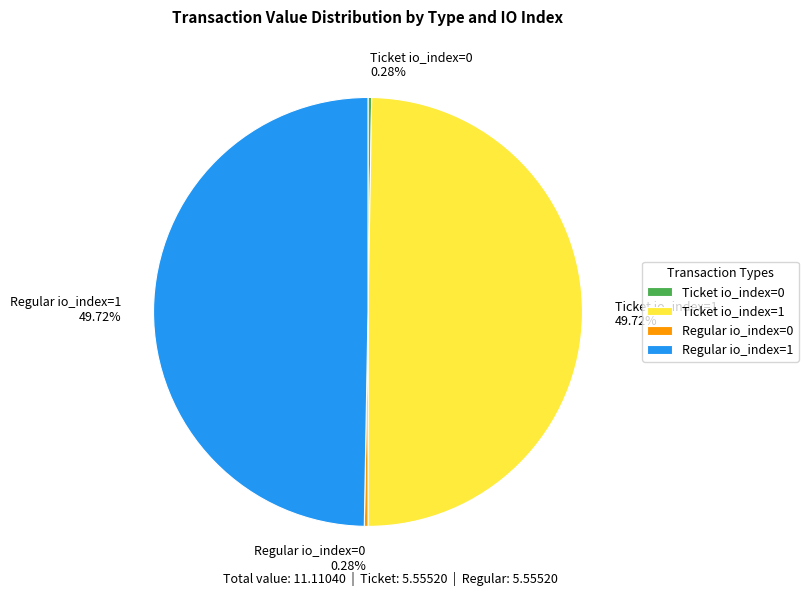

Does Regular io_index=1 account for over 50% of the chart?

No